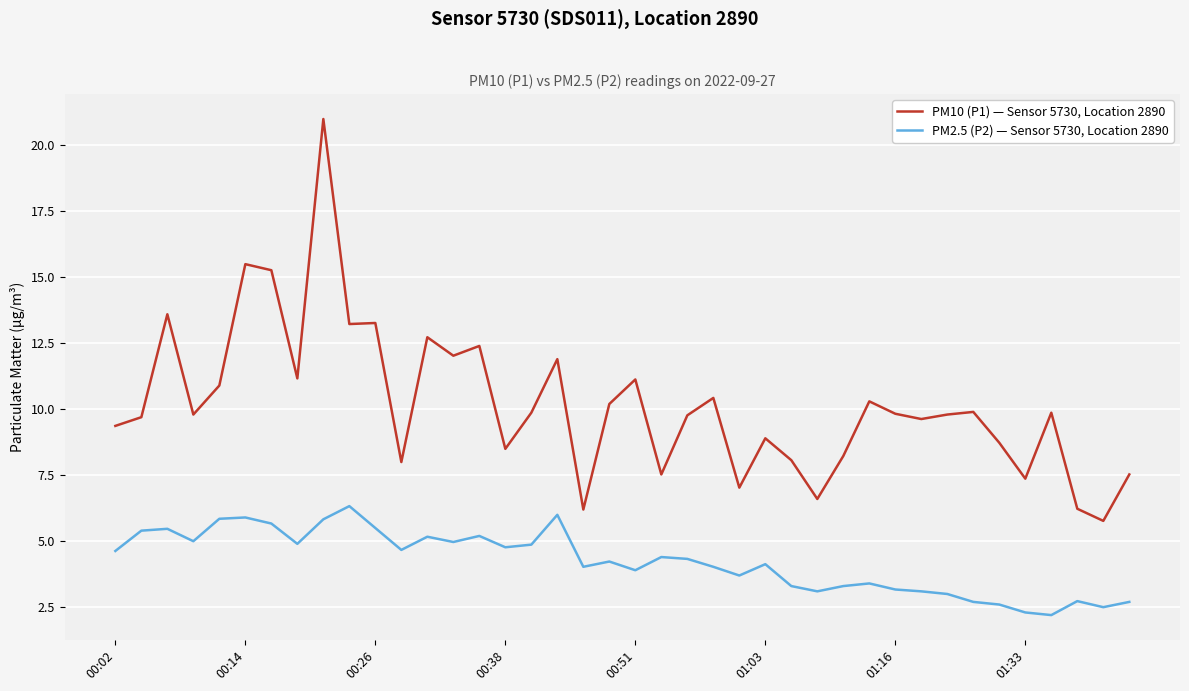

List the series in order of their overall mean, highest first.

PM10 (P1) — Sensor 5730, Location 2890, PM2.5 (P2) — Sensor 5730, Location 2890